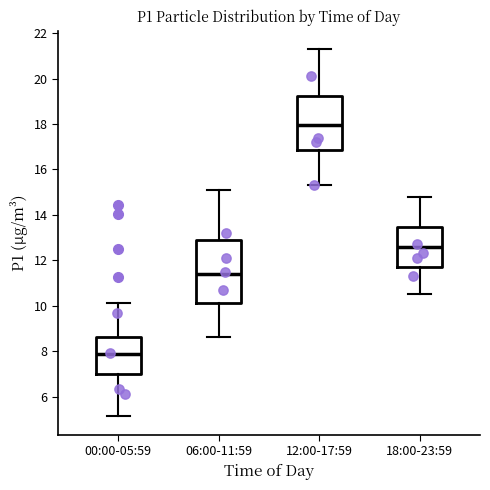

Reading left to right, transcribe this box plot: for each box, give where its median line is, the range the box spans, and where its two whiskers end, as read against the y-axis. The values are not printed on the chart, so give them approximately, as read against the axis.

00:00-05:59: median 7.8, box 7.0 to 8.6, whiskers 5.2 to 10.2
06:00-11:59: median 11.4, box 10.2 to 13.0, whiskers 8.6 to 15.2
12:00-17:59: median 18.0, box 16.8 to 19.2, whiskers 15.4 to 21.4
18:00-23:59: median 12.6, box 11.8 to 13.4, whiskers 10.6 to 14.8